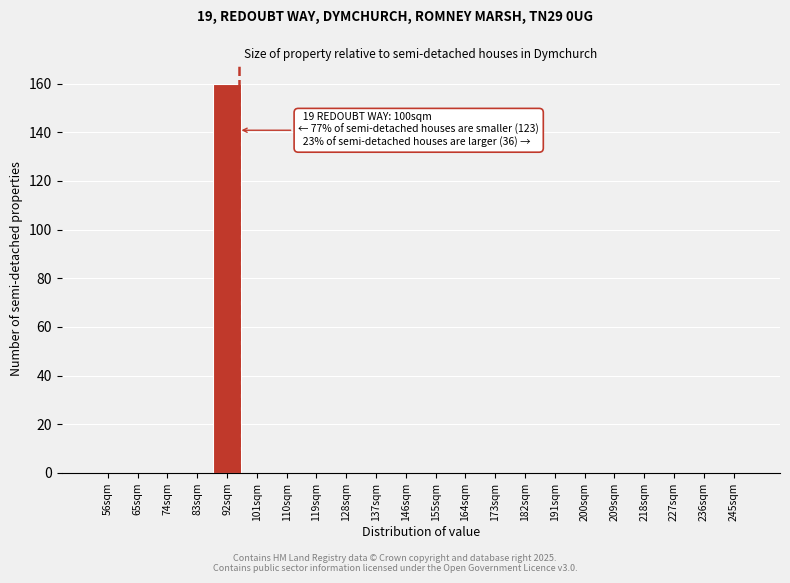

Reading left to right, transcribe all the data shown in this chart.

56sqm=0	65sqm=0	74sqm=0	83sqm=0	92sqm=160	101sqm=0	110sqm=0	119sqm=0	128sqm=0	137sqm=0	146sqm=0	155sqm=0	164sqm=0	173sqm=0	182sqm=0	191sqm=0	200sqm=0	209sqm=0	218sqm=0	227sqm=0	236sqm=0	245sqm=0